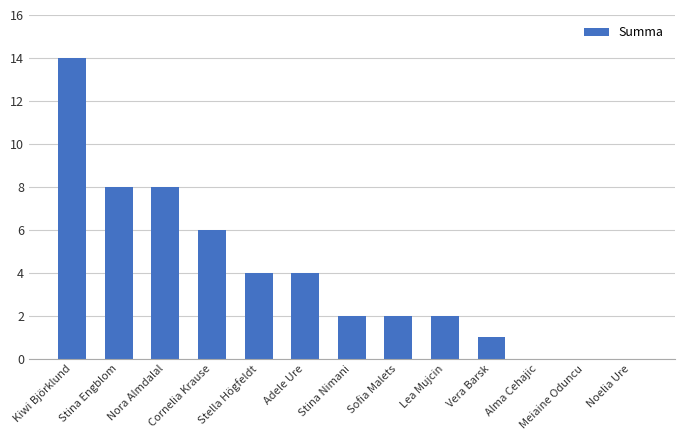

Reading left to right, what are all the values shown in this chart?

14	8	8	6	4	4	2	2	2	1	0	0	0